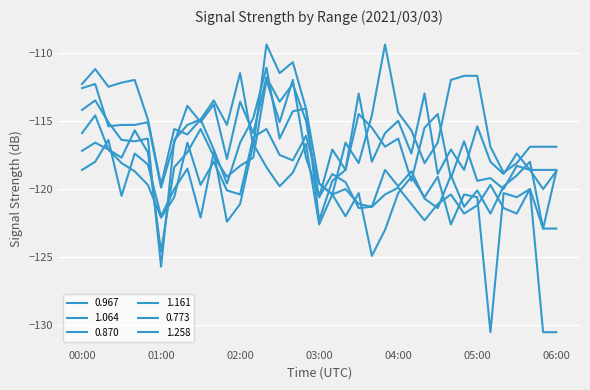

At which label does 0.870 first exceed -115?

00:00